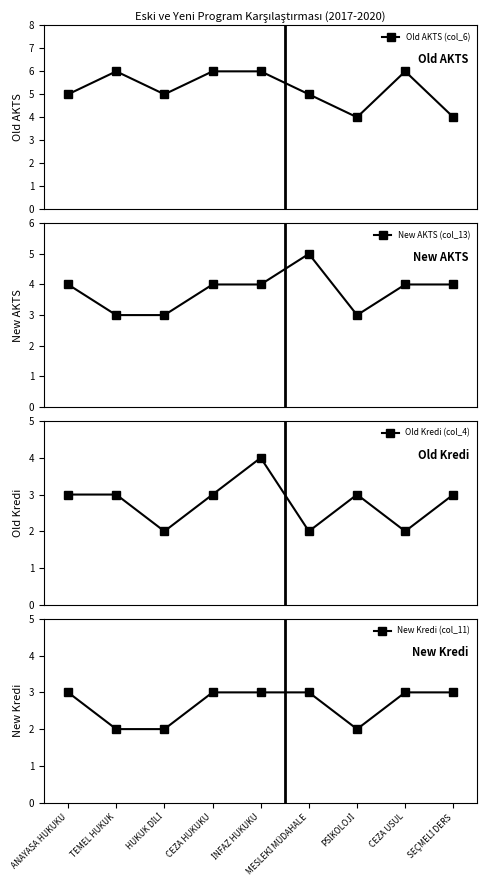

At which label is New Kredi (col_11) closest to 2?

TEMEL HUKUK